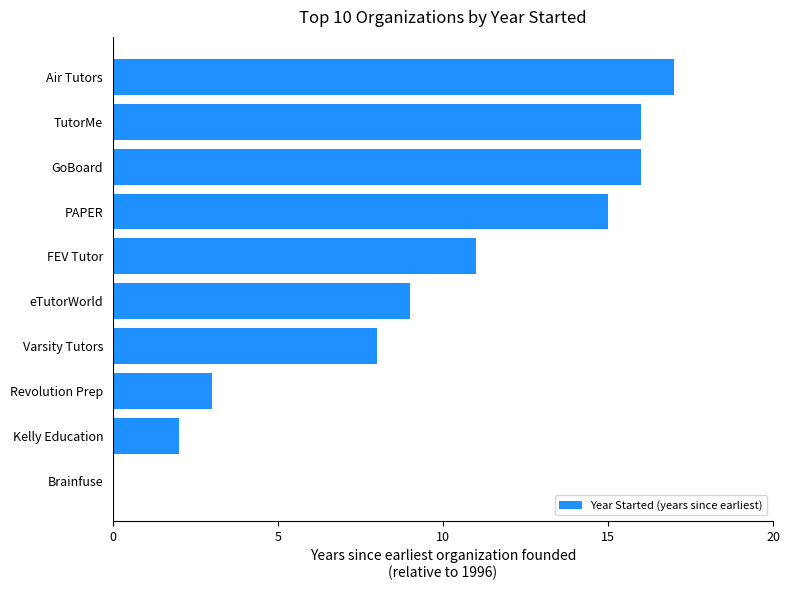

Which label corresponds to the largest value in the chart?

Air Tutors